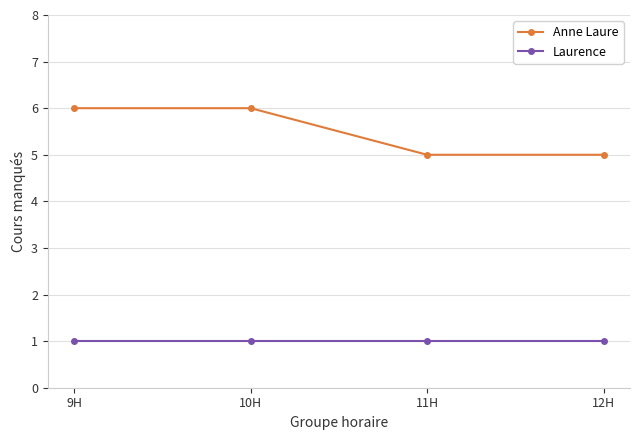

What is the lowest value of the Anne Laure series?

5